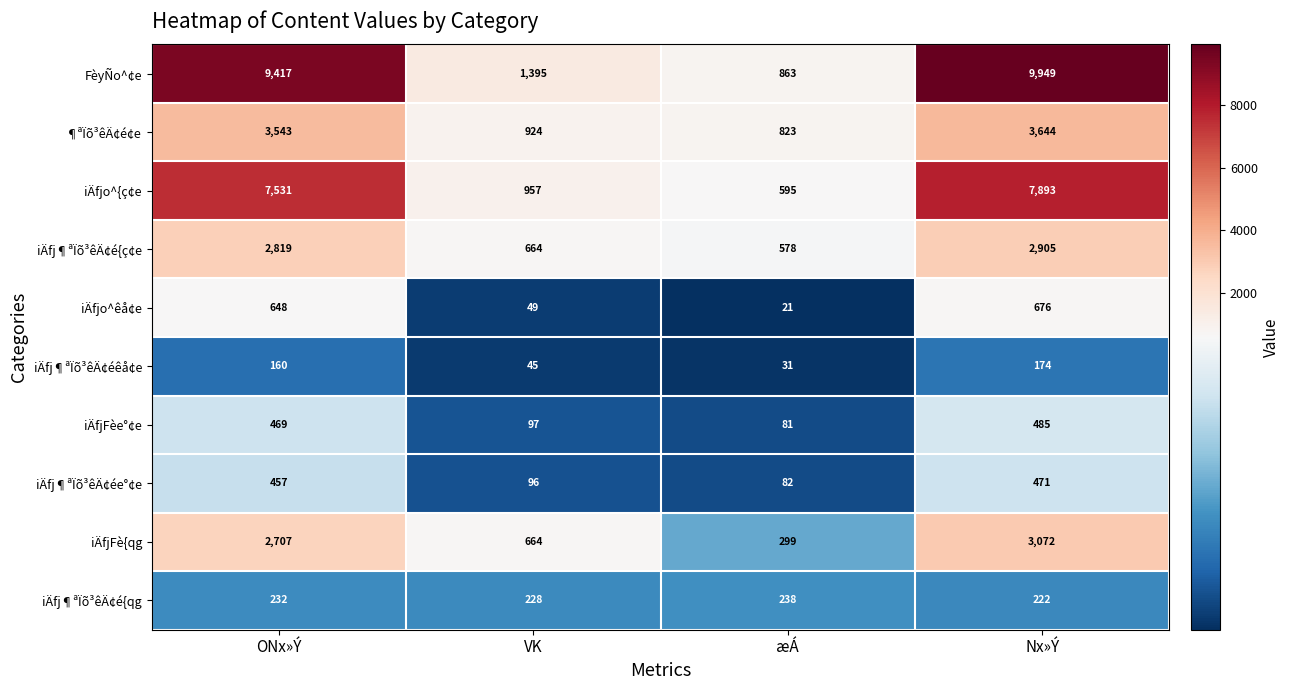

Which label corresponds to the smallest value in the chart?

æÁ